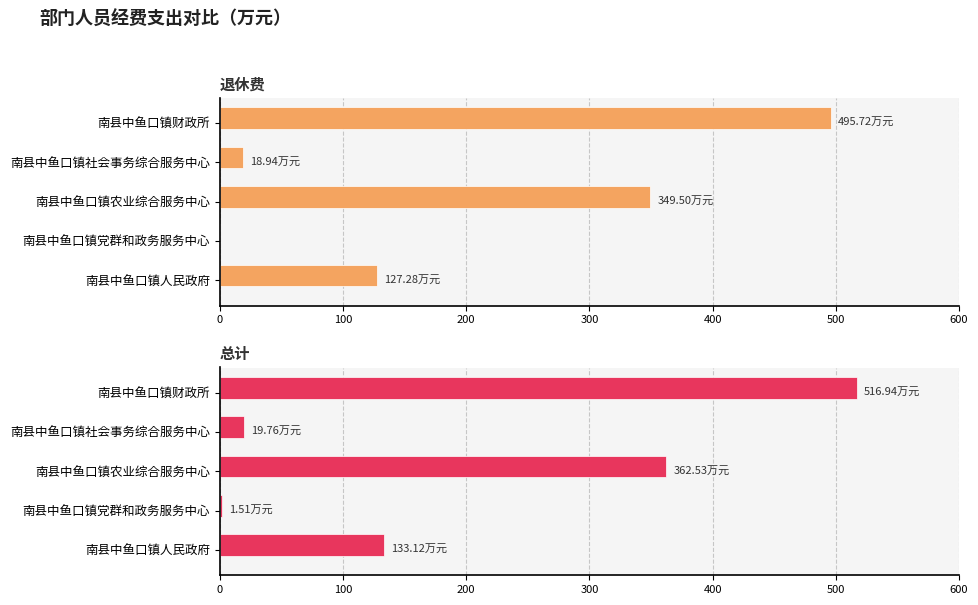

List the series in order of their peak value, highest first.

总计, 退休费